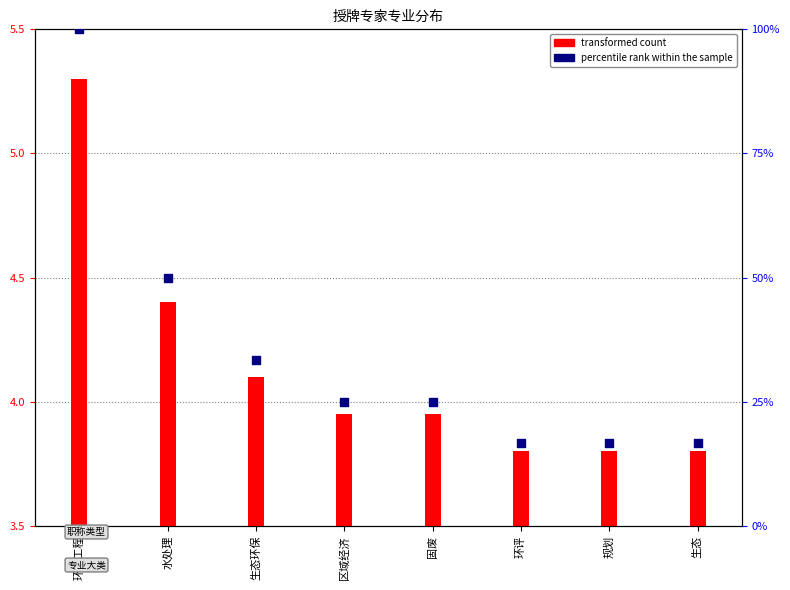

What is the total value across all series at 固废?

28.9